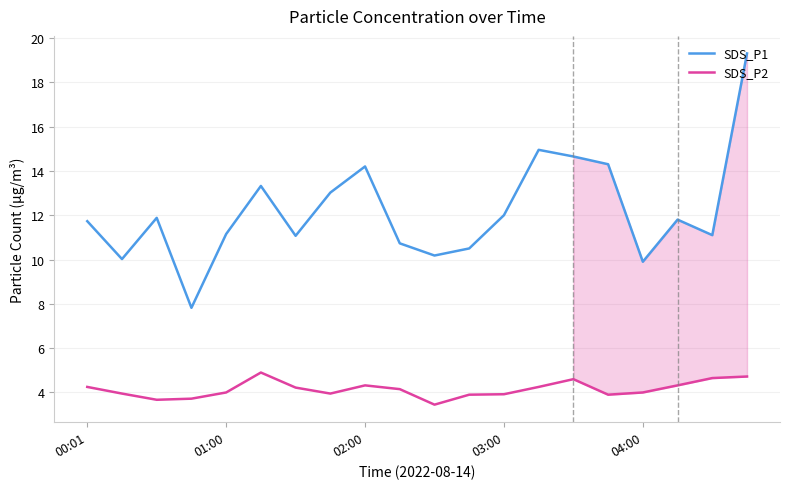

Which series has the largest range (max minus min)?

SDS_P1